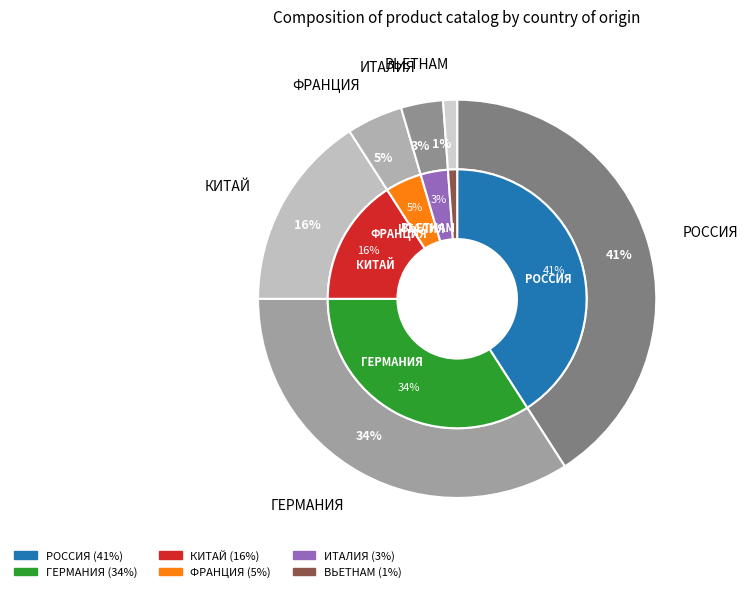

To the nearest percent, what percentage of the pie is КИТАЙ?

16%